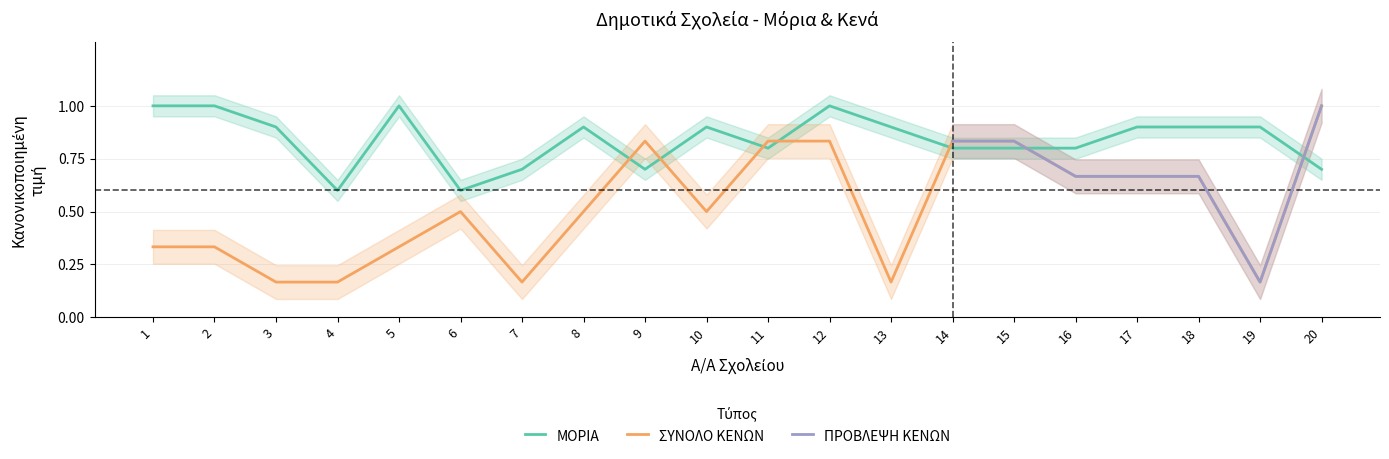

What is the total value across all series at 20?

1.7